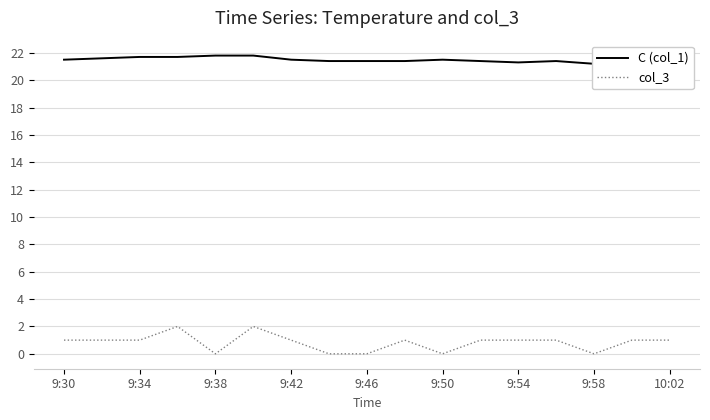

Is this an area chart (filled region under the line)?

No